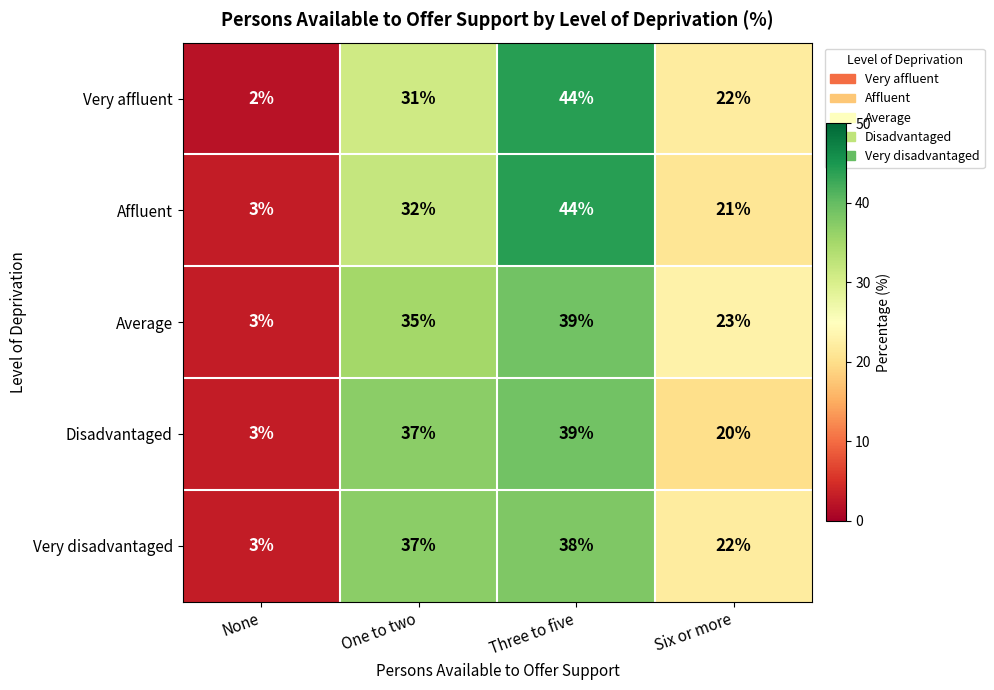

What is the spread (max minus min) of values at One to two?

6